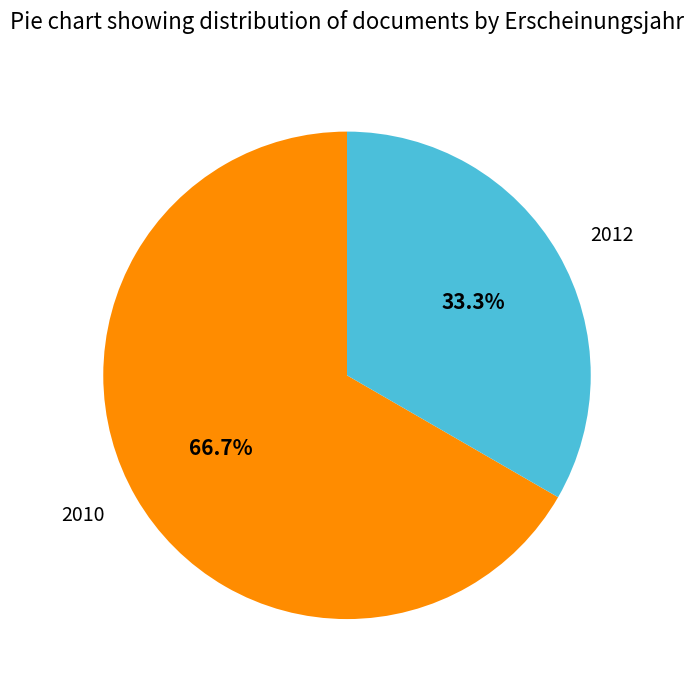

Is there any slice that represents more than half of the pie?

Yes